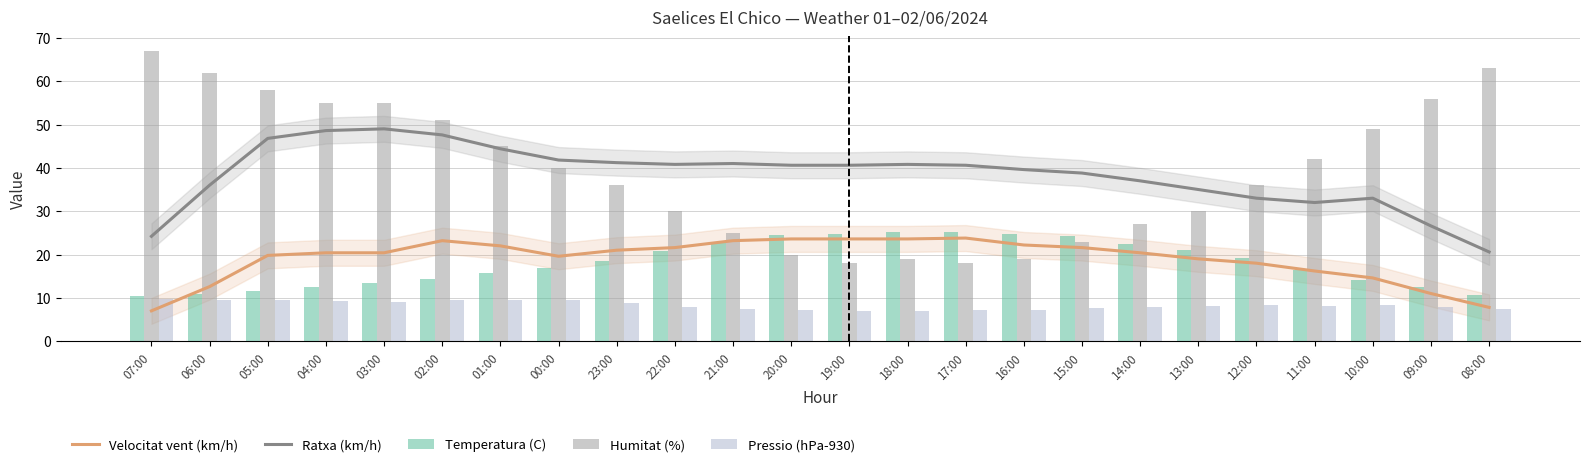

True or false: Temperatura (C) has a value of 18.6 at 23:00.

True